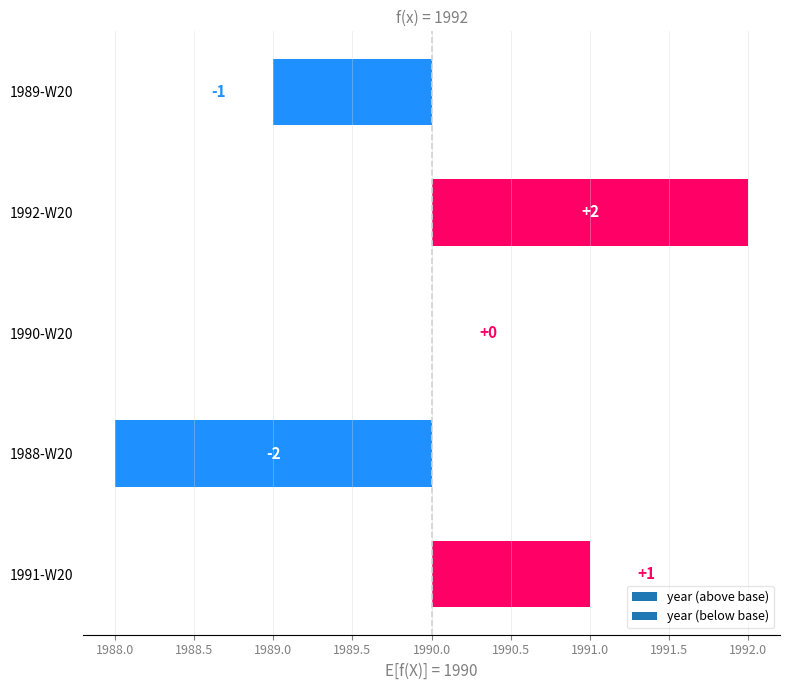

Count the number of categories in the chart.

5